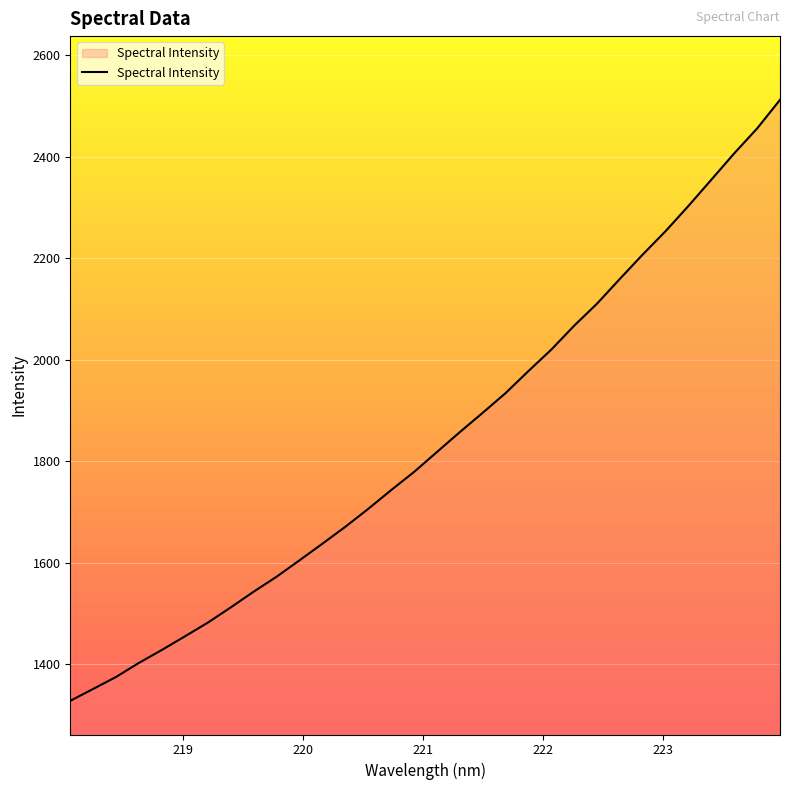

How many lines are shown in the chart?

1